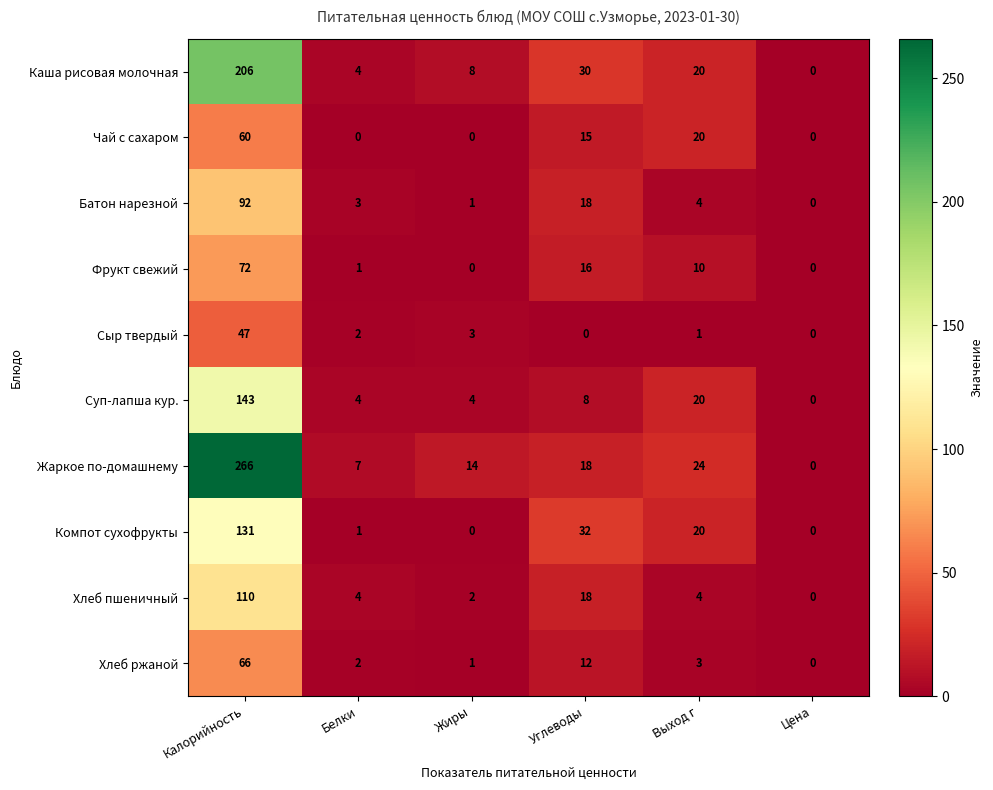

How many values in the Фрукт свежий series are below 10?

3